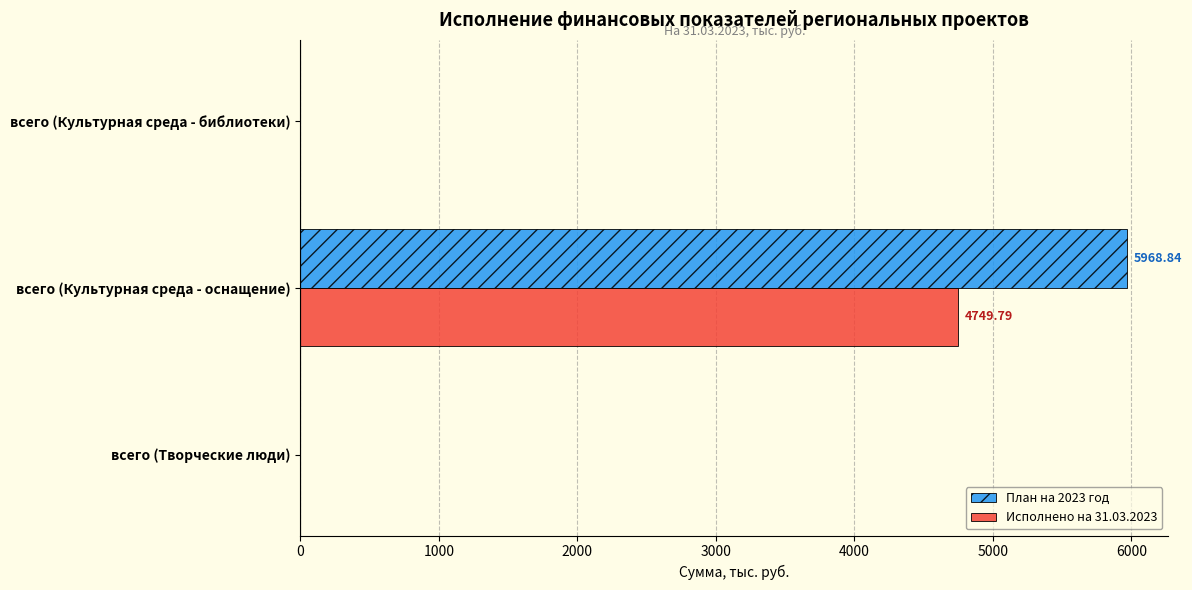

How many data points in План на 2023 год are above 0?

1